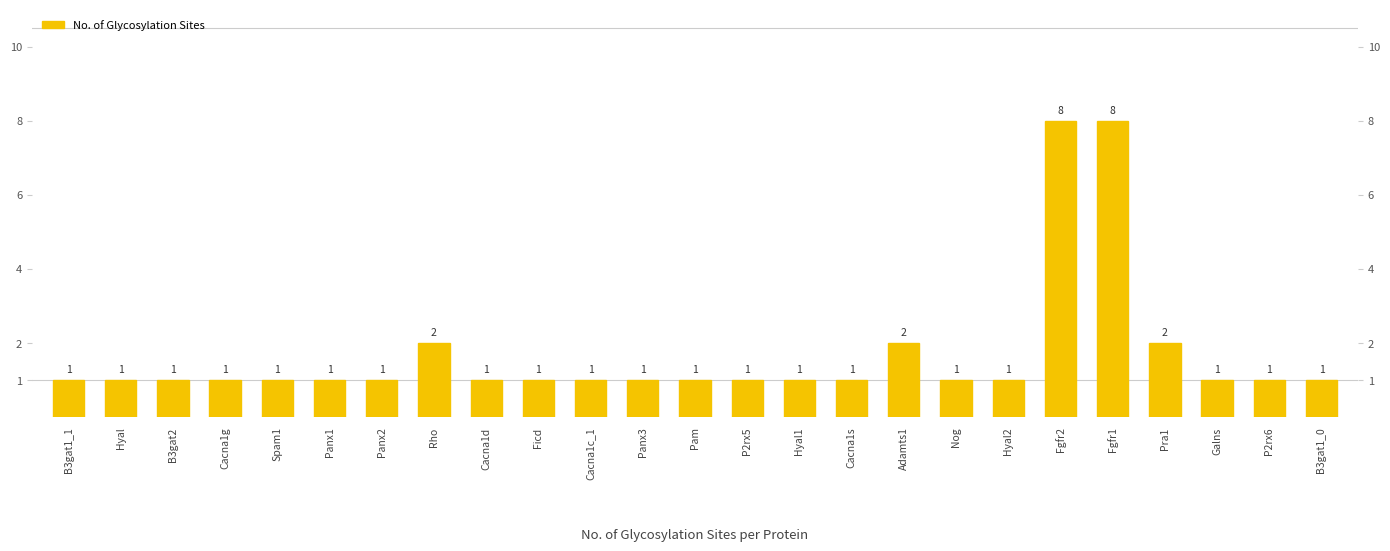

What is the maximum value shown in the chart?

8